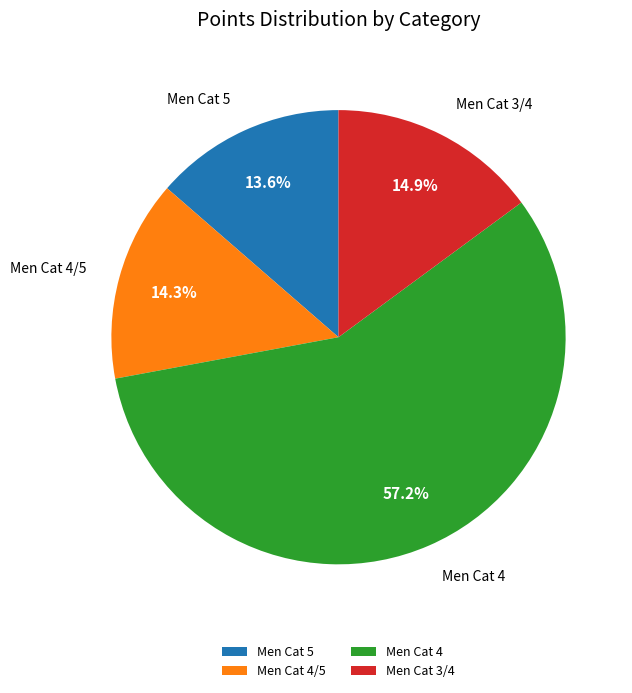

What is the ratio of the value at Men Cat 4 to the value at Men Cat 5?

4.2